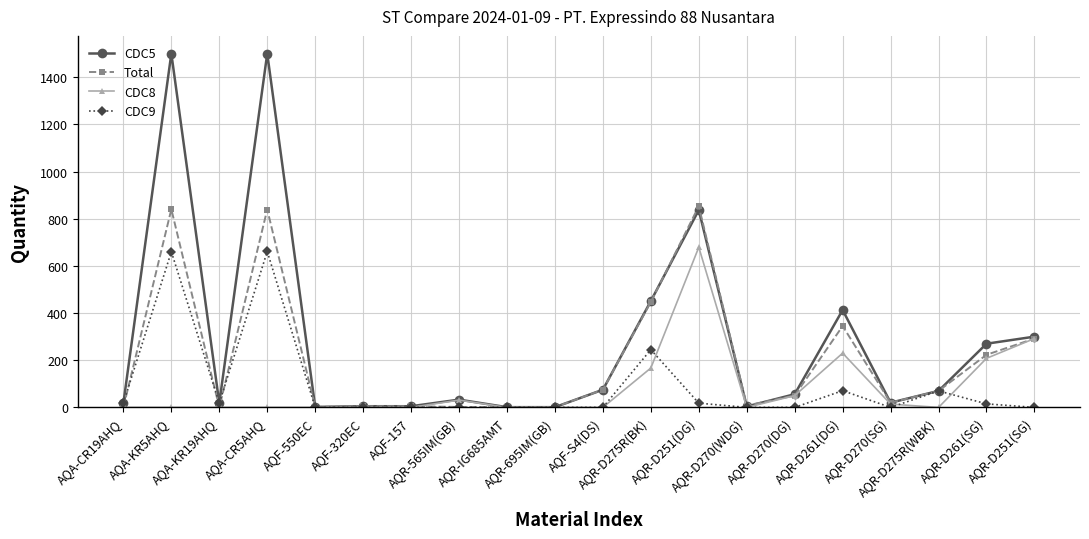

How many lines are shown in the chart?

4